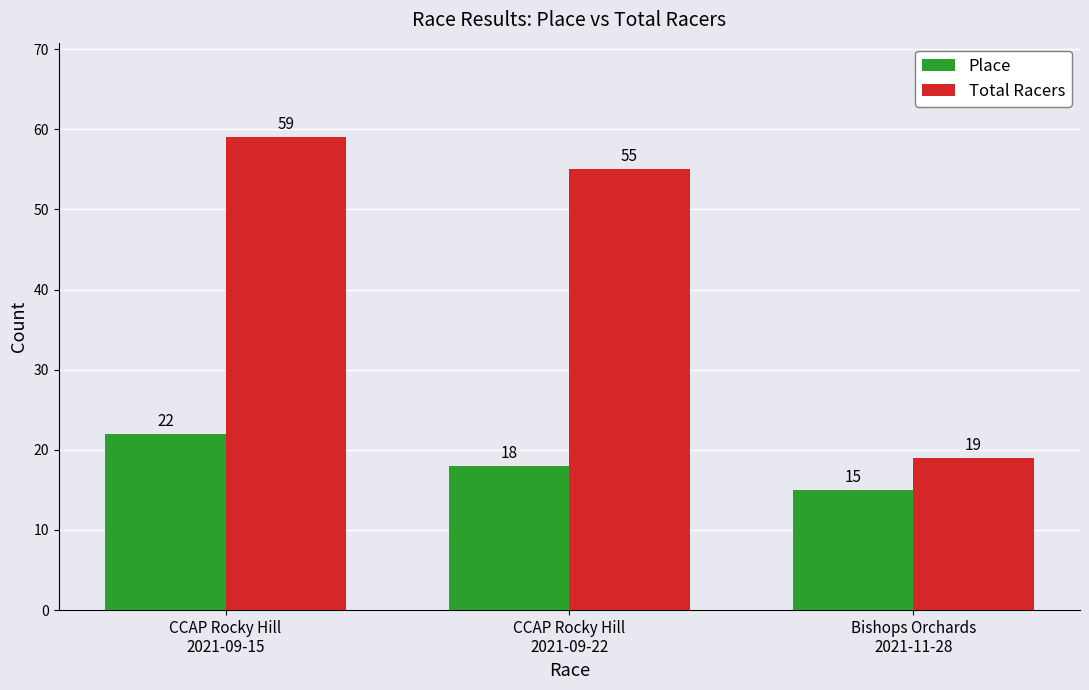

True or false: Place has a value of 12 at CCAP Rocky Hill
2021-09-15.

False